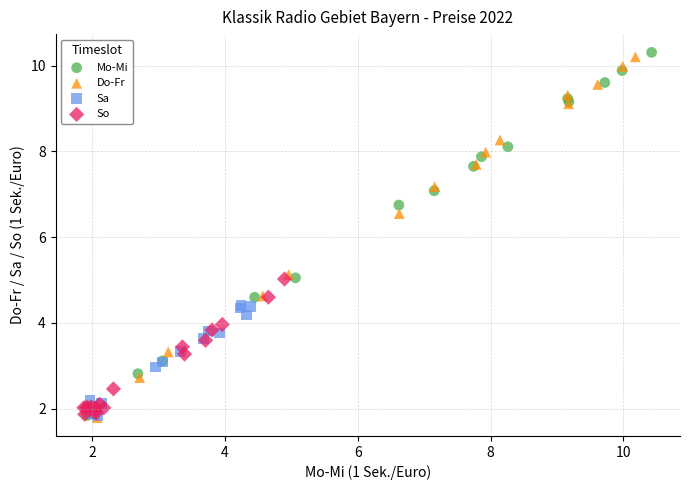

Which series contains the highest Y value?

Mo-Mi